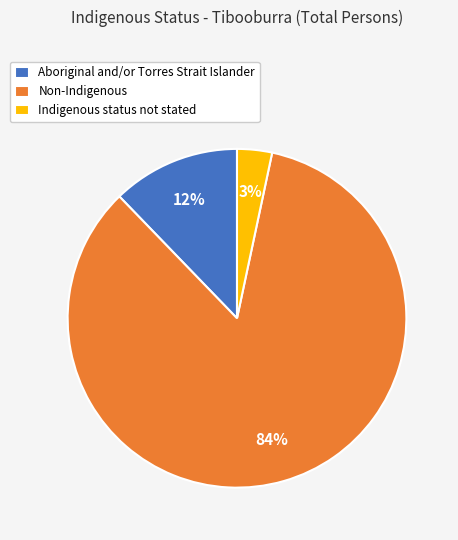

Does Aboriginal and/or Torres Strait Islander account for over 50% of the chart?

No